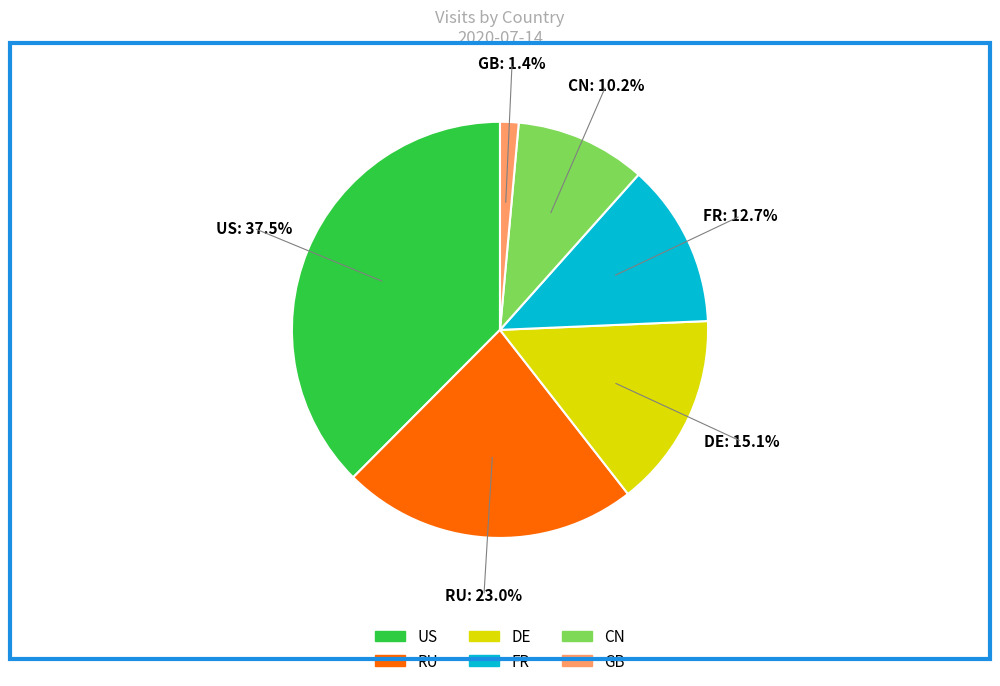

What portion of the pie excludes US?

62.5%